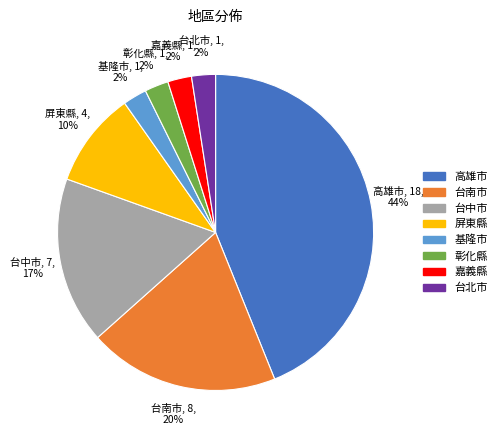

True or false: 台南市 accounts for 20% of the total.

True